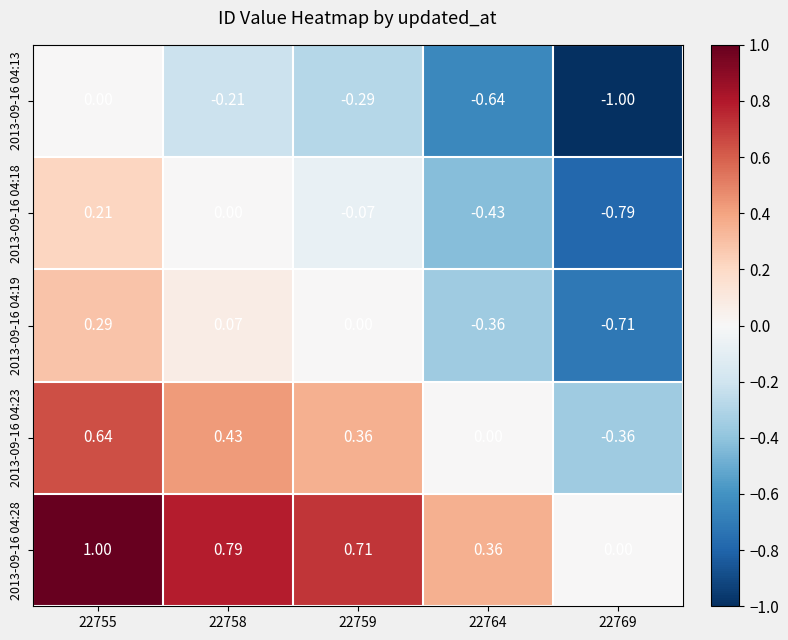

What is the minimum value shown in the chart?

-1.0